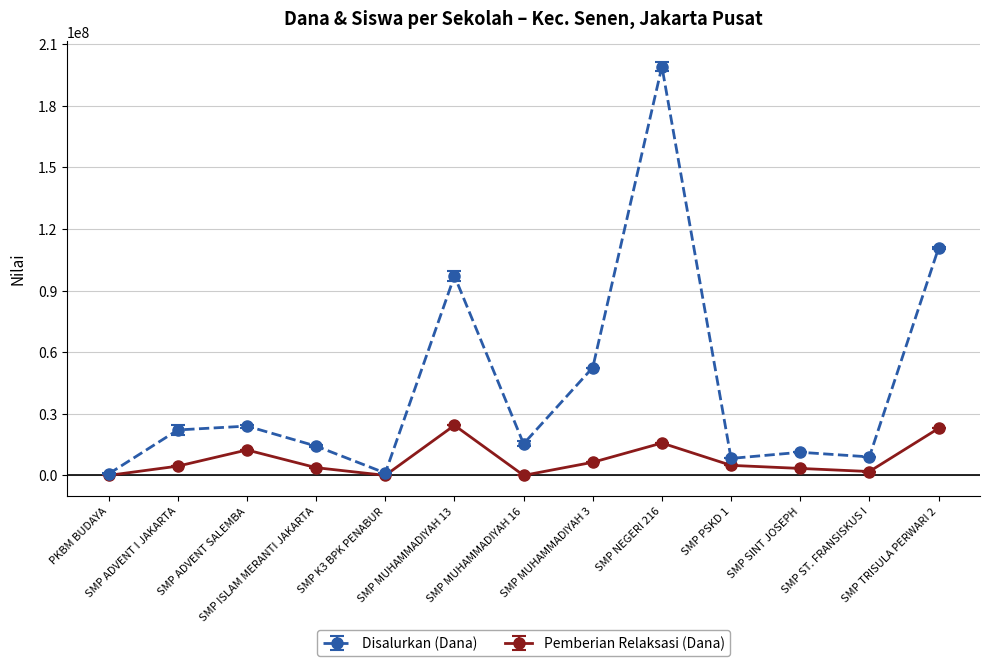

At how many categories does at least one series exceed 75454786?

3